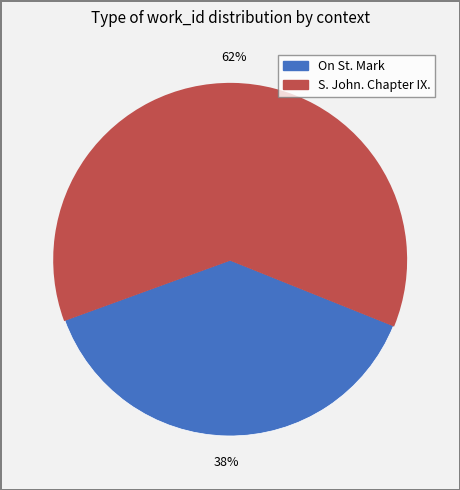

How many slices are in this pie chart?

2